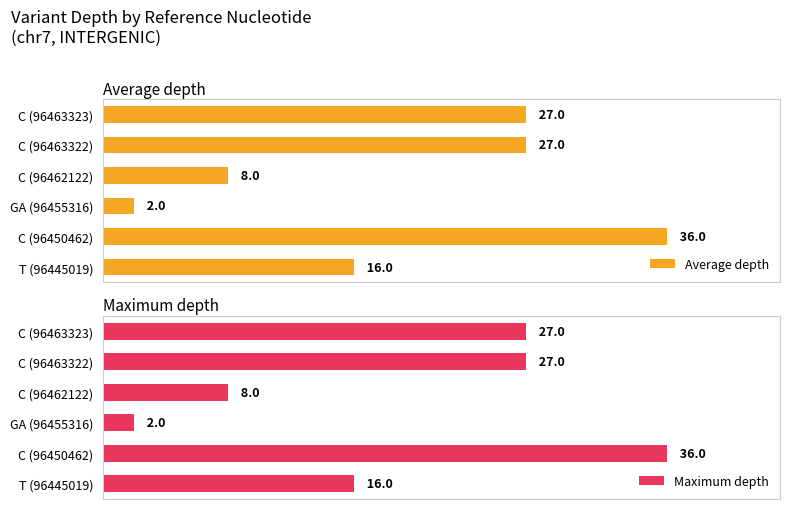

Are the bars grouped side by side (vs. stacked)?

Yes